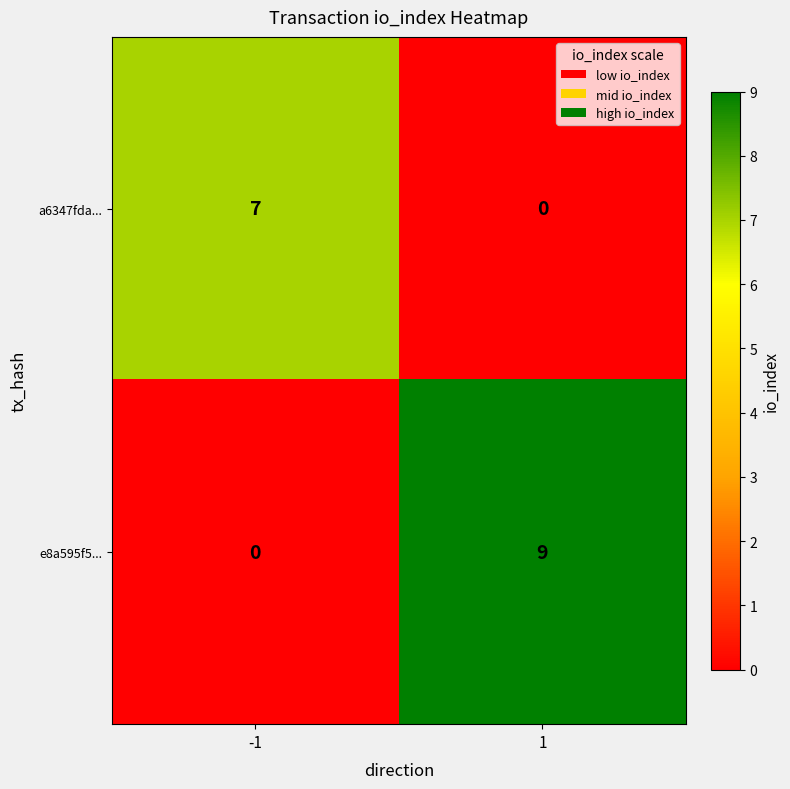

What is the difference between the a6347fda... values at 1 and -1?

7